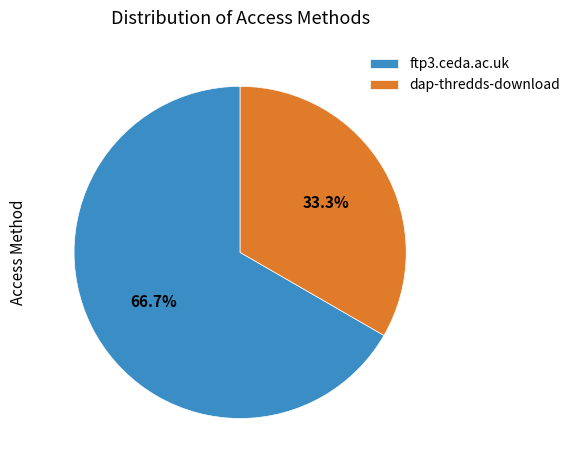

Count the number of slices in the pie.

2